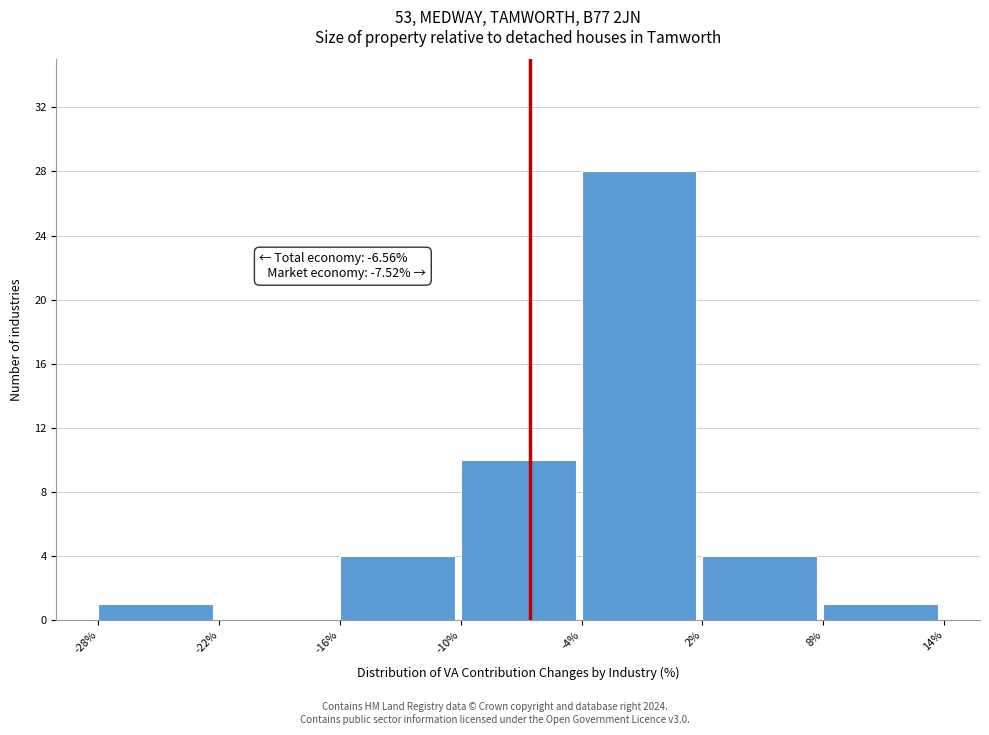

Over which range of the x-axis is the bar tallest?

-4% to 2%